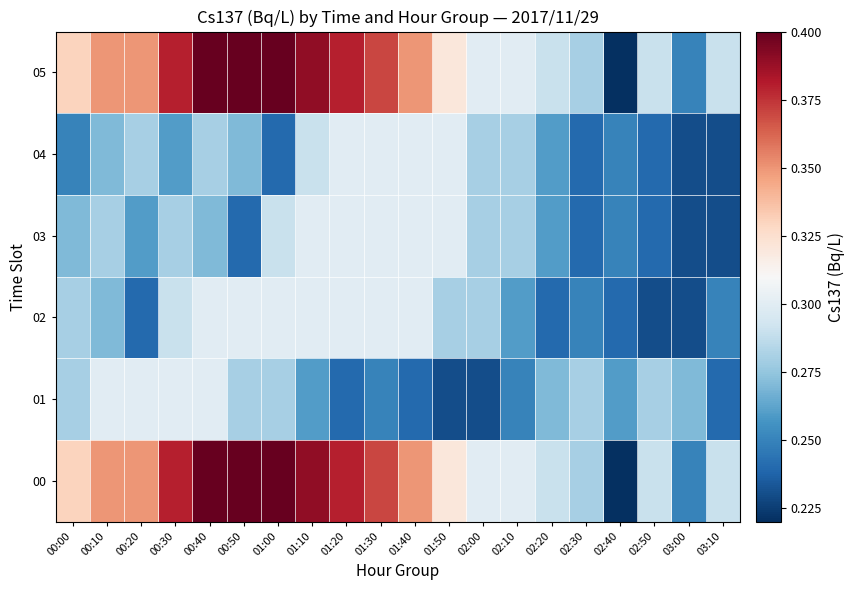

At 02:40, list the series in order from smallest to largest.

00, 05, 02, 03, 04, 01